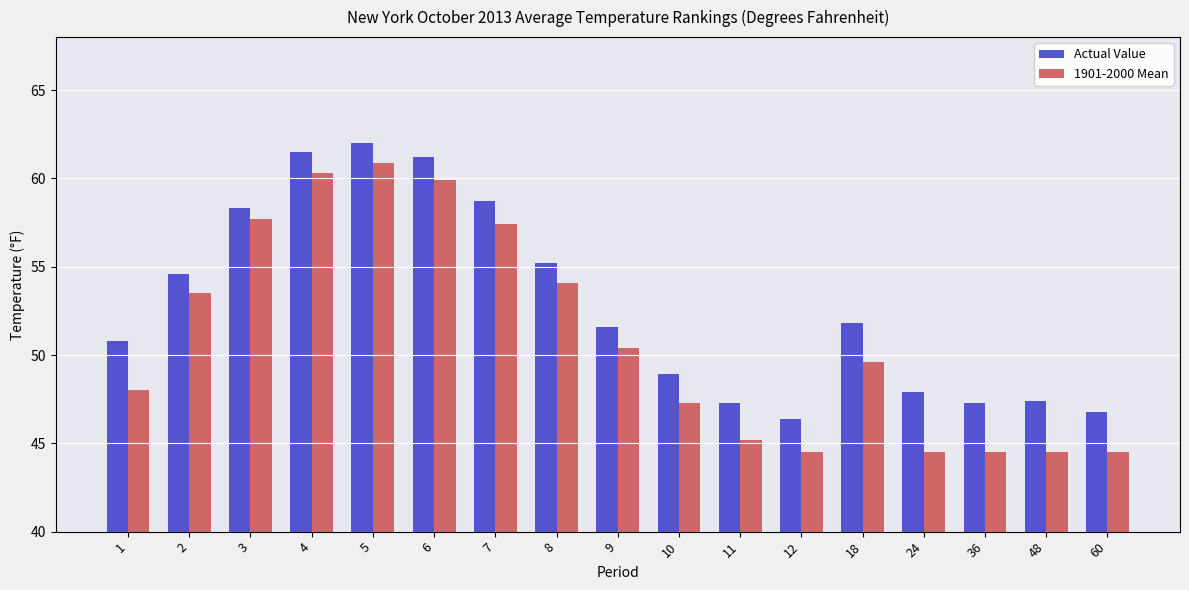

Rank the series by their average value, from highest to lowest.

Actual Value, 1901-2000 Mean